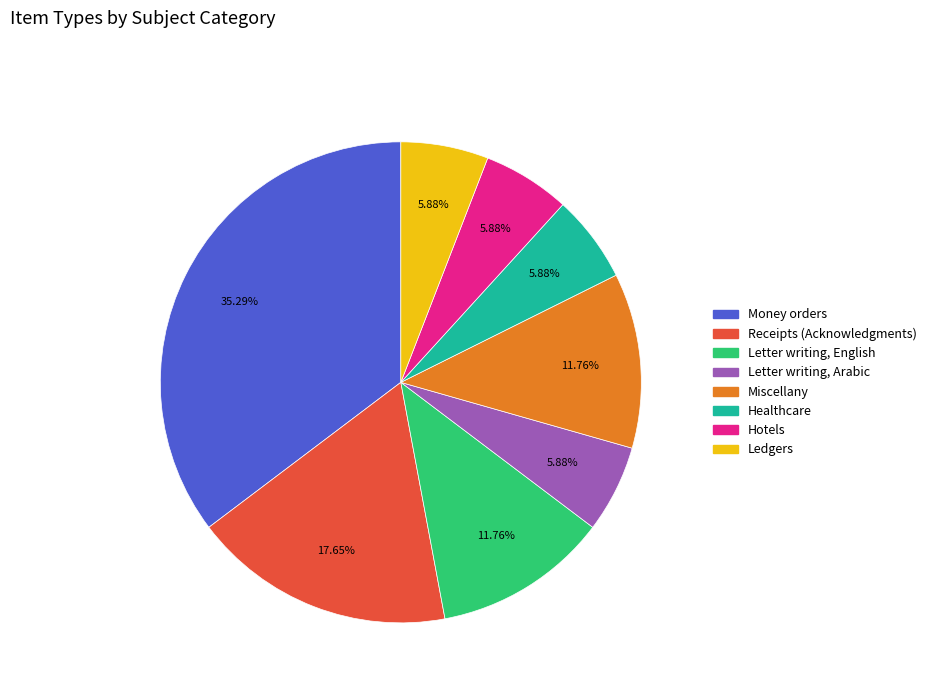

How many segments does this pie chart have?

8